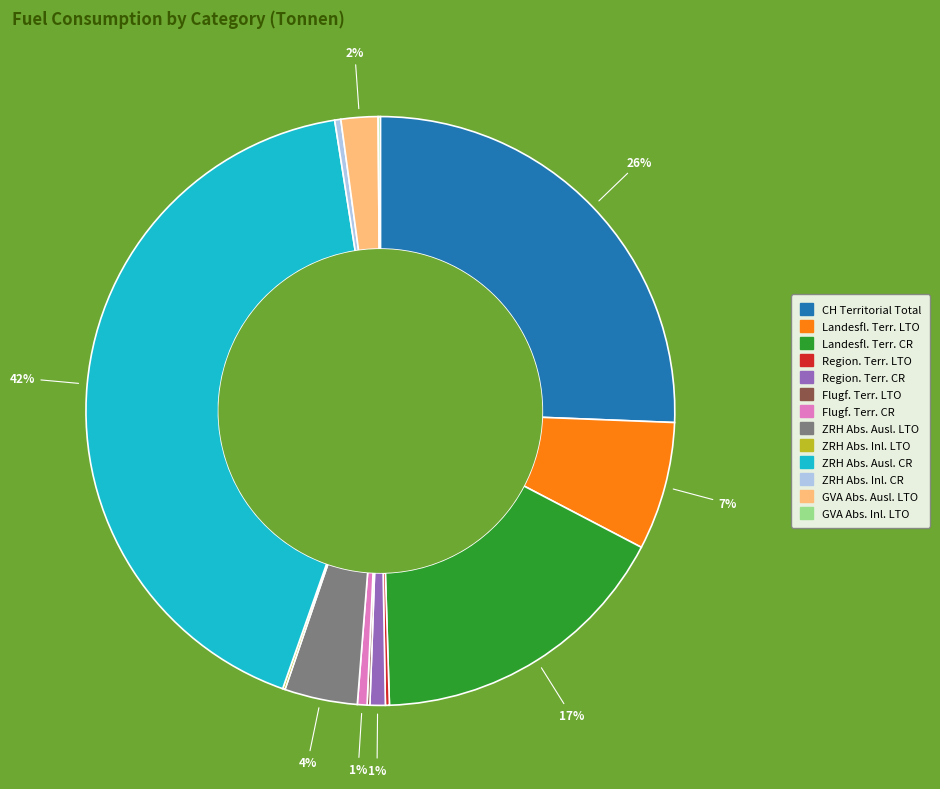

To the nearest percent, what is the difference between the largest and smallest slice percentages?

42%